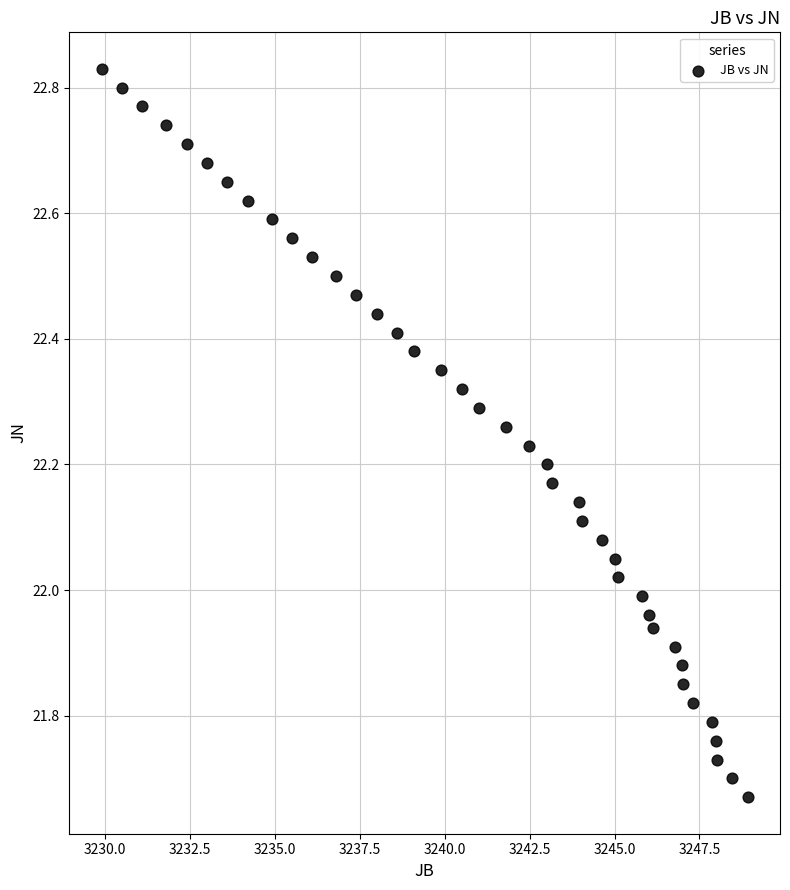

What is the range of X values (max minus min)?

19.0